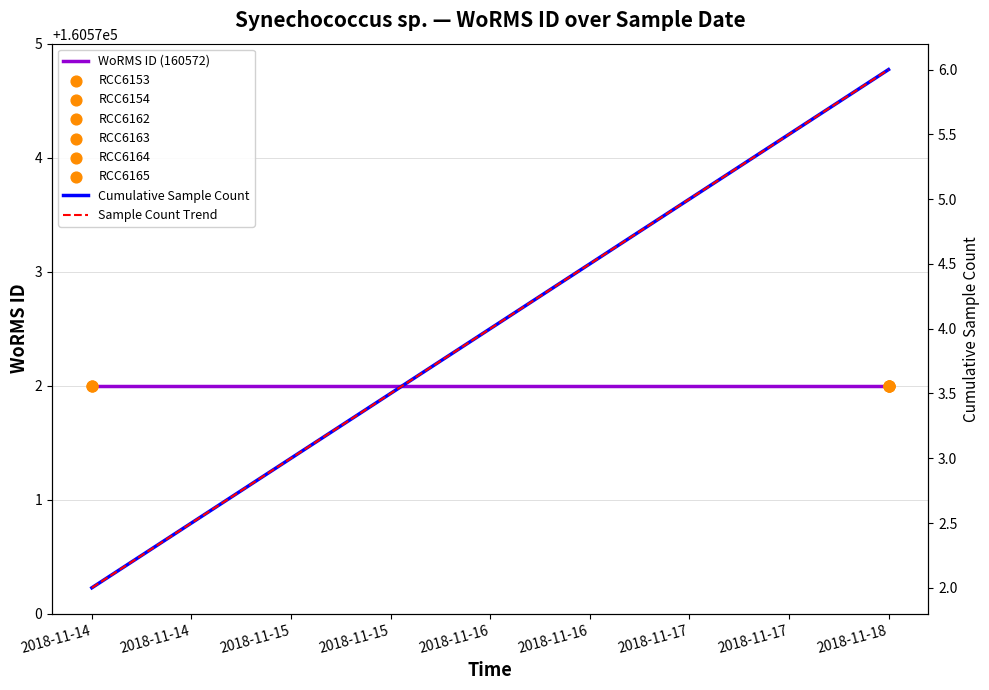

Which series has the widest spread of Y values?

Cumulative Sample Count